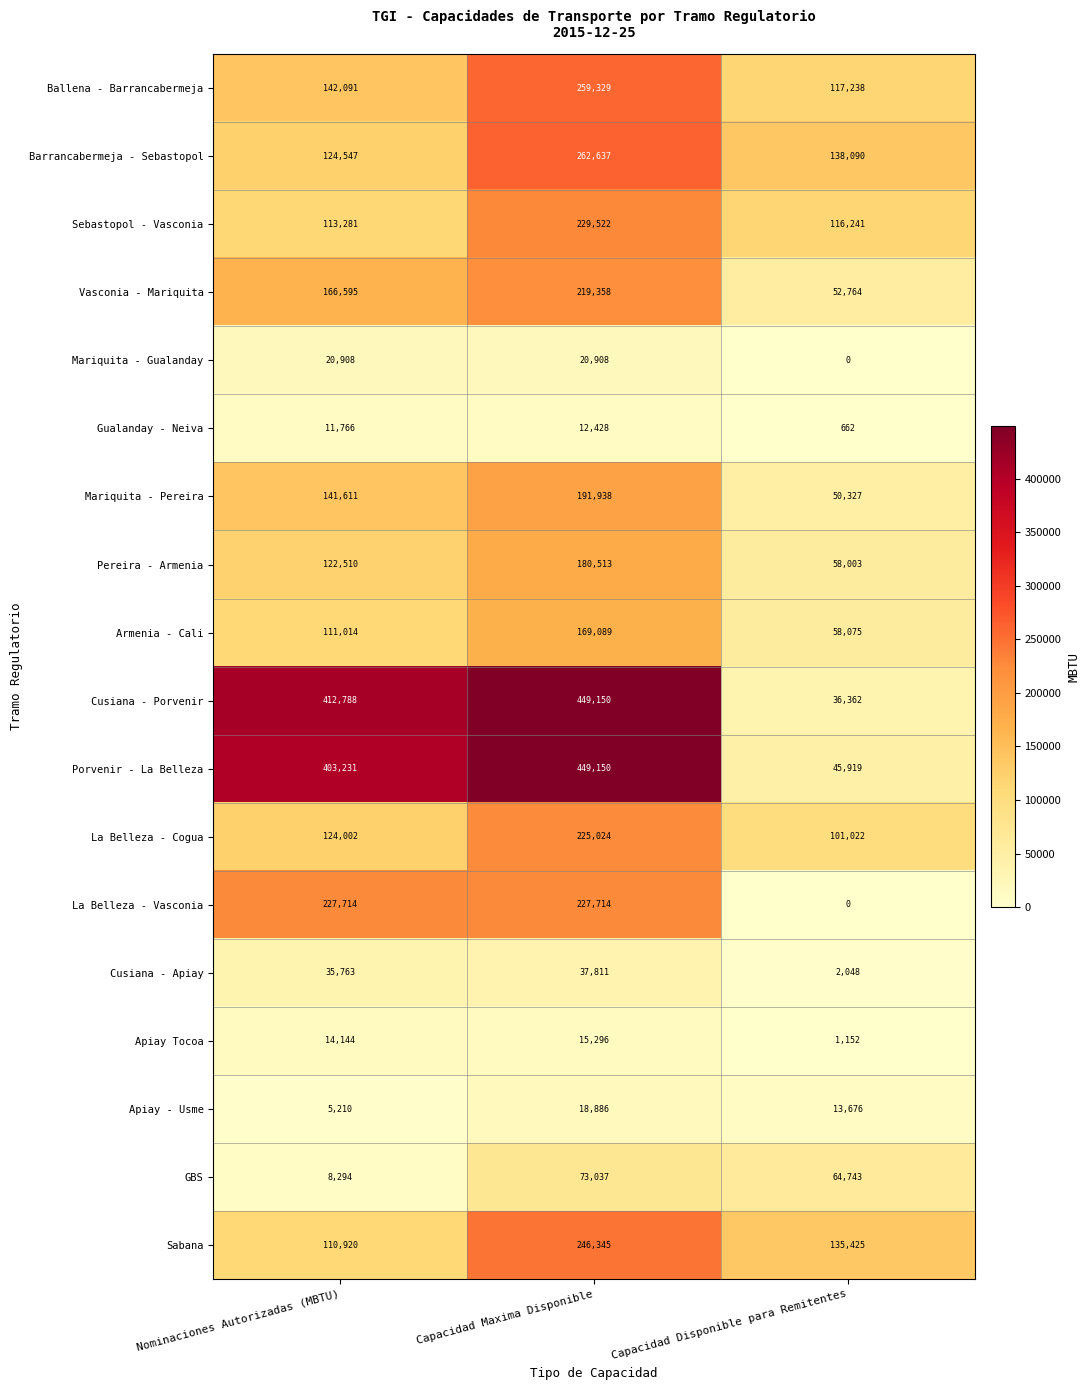

True or false: Armenia - Cali has a value of 111014 at Nominaciones Autorizadas (MBTU).

True